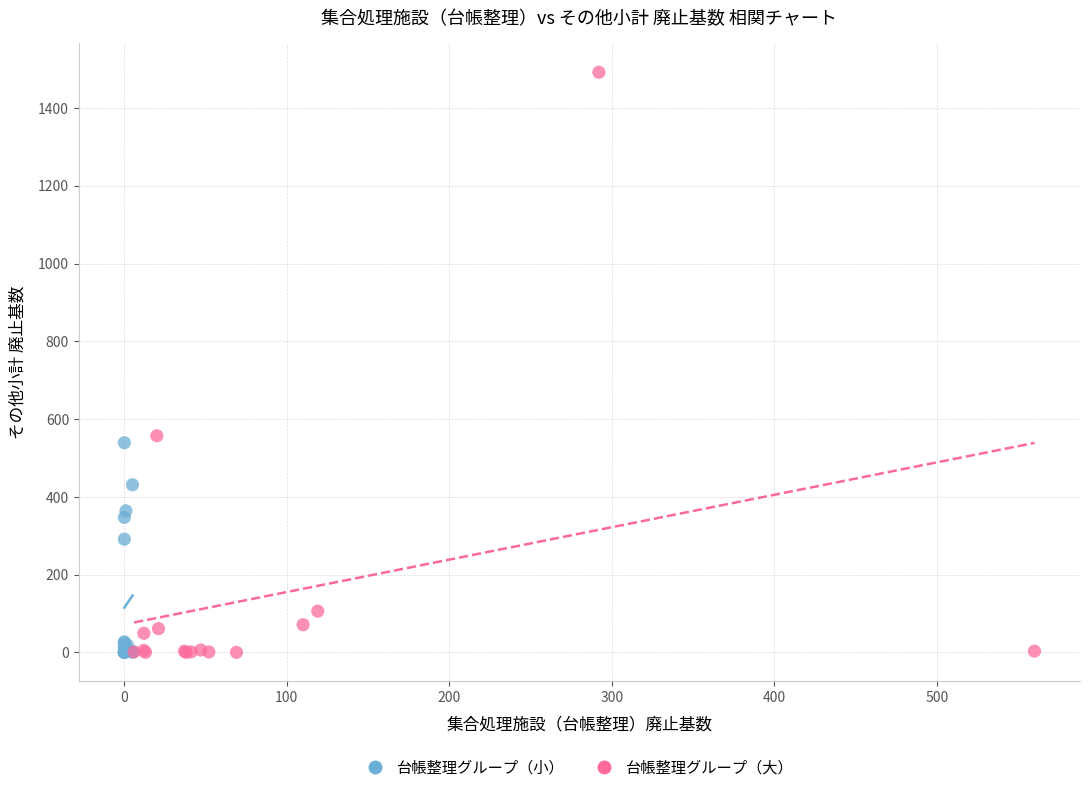

Which series contains the highest Y value?

台帳整理グループ（大）